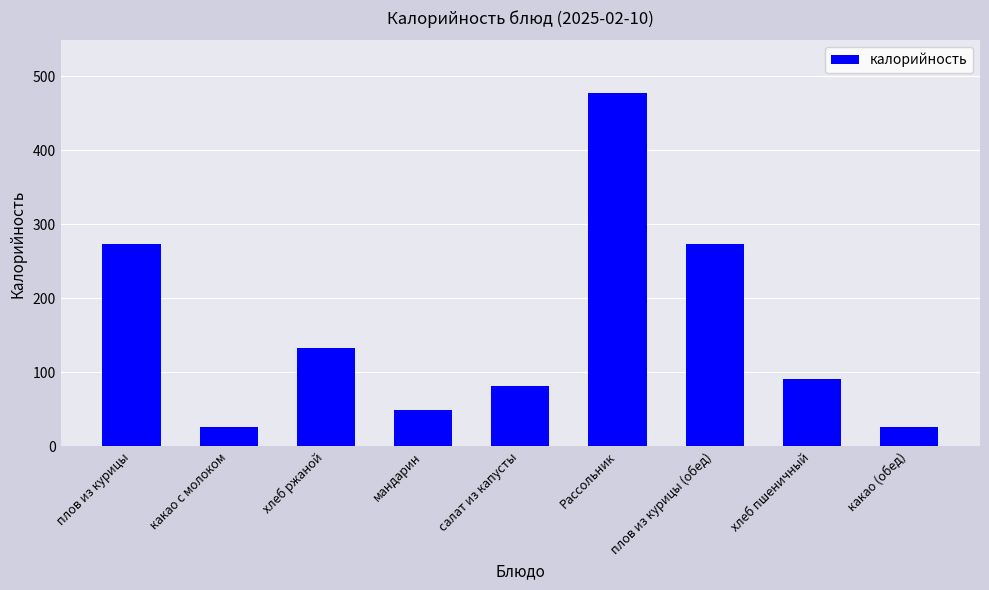

What value does the data have at хлеб ржаной?

133.2